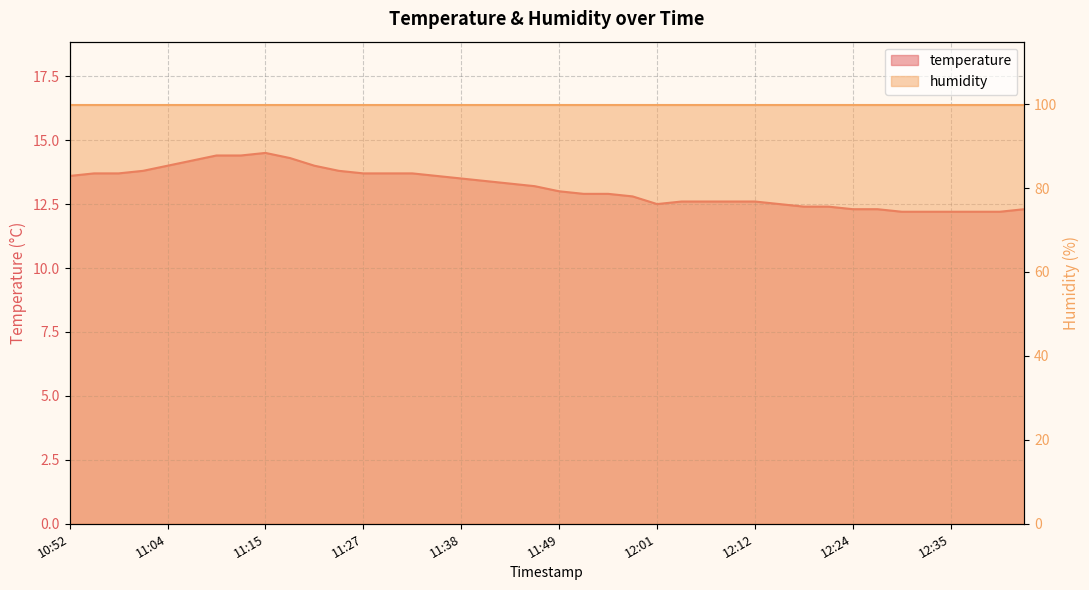

The chart shows a value of 22.5 at 11:49. True or false?

False